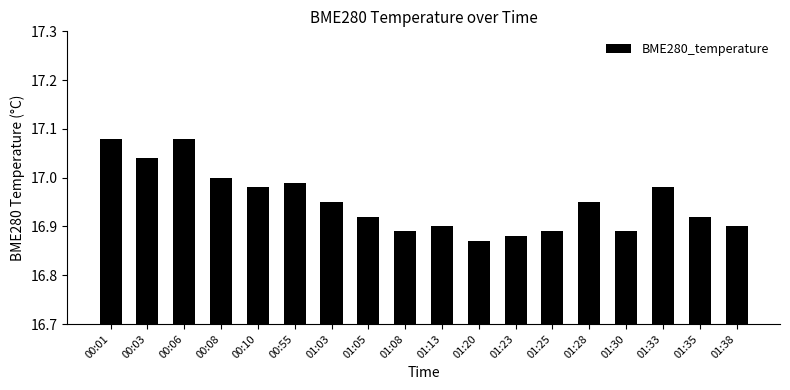

What is the sum of the values at 01:05 and 01:25?

33.8